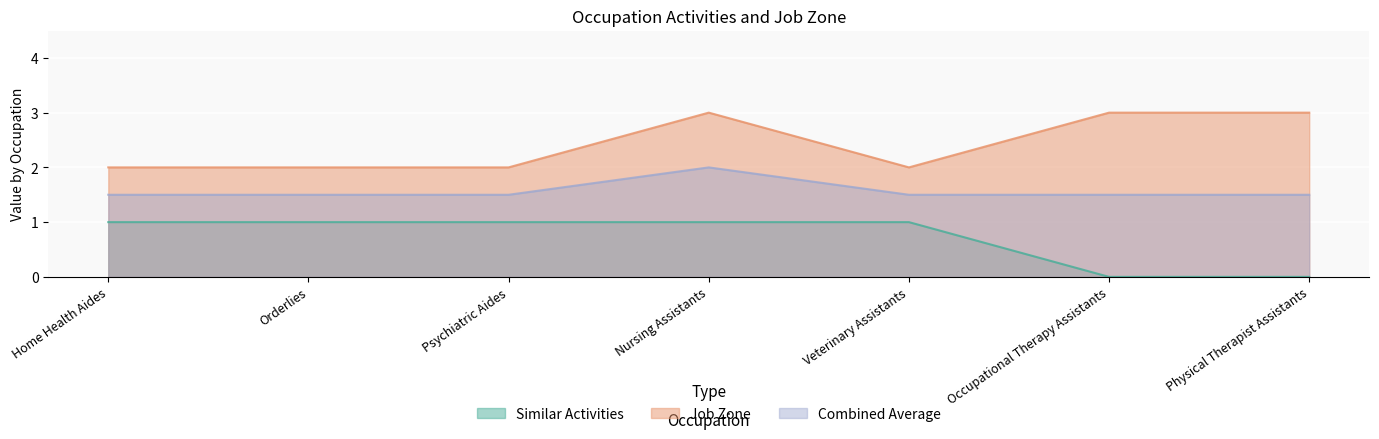

The Similar Activities series shows 1 at Orderlies. True or false?

False